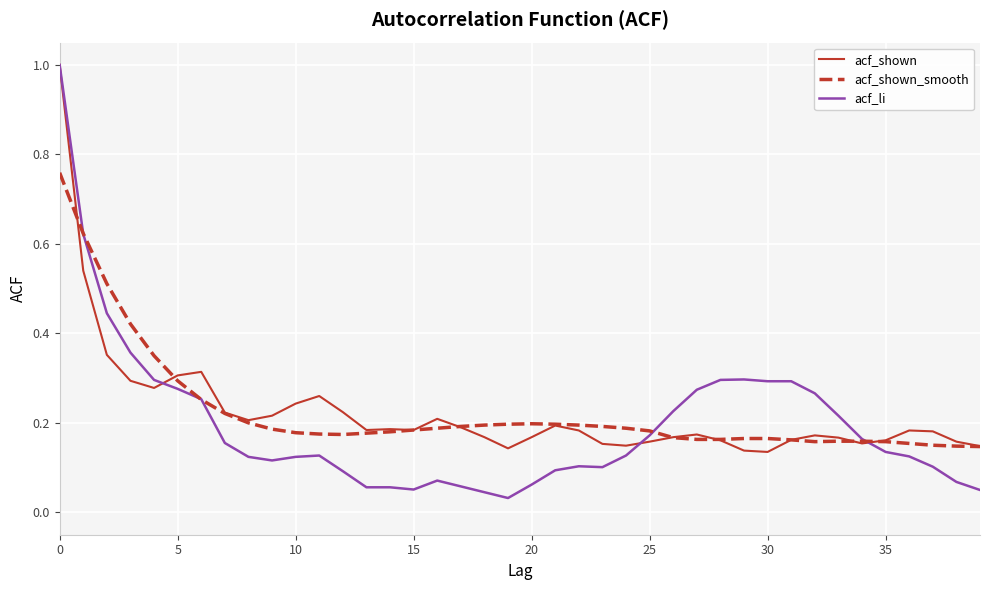

Which series has the largest range (max minus min)?

acf_li